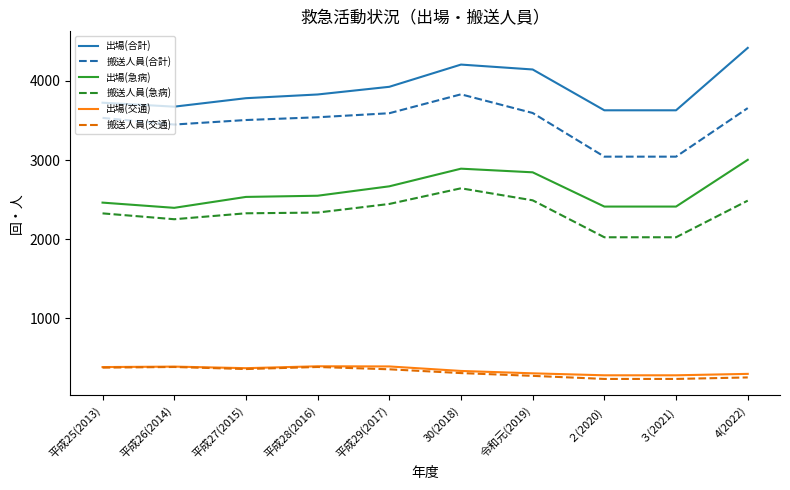

Which series changed the most between 平成25(2013) and 4(2022)?

出場(合計)